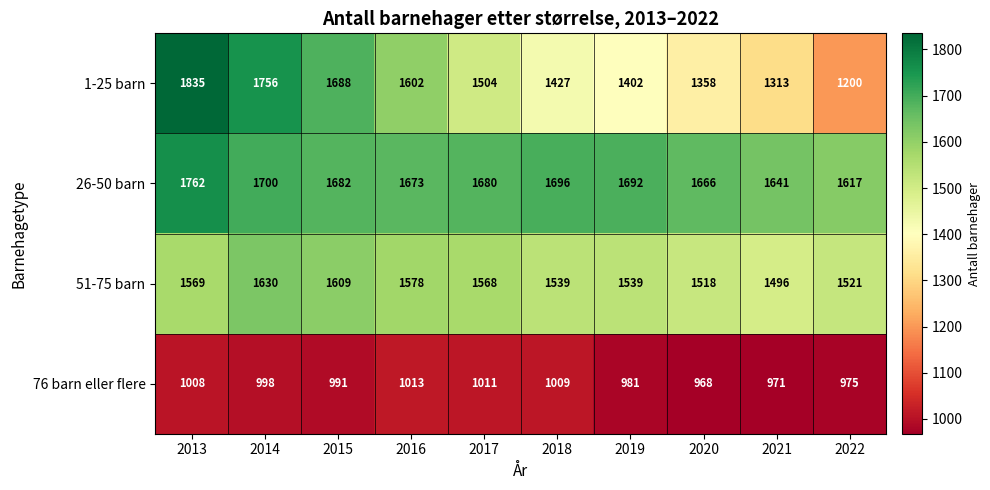

List the series in order of their peak value, lowest first.

76 barn eller flere, 51-75 barn, 26-50 barn, 1-25 barn